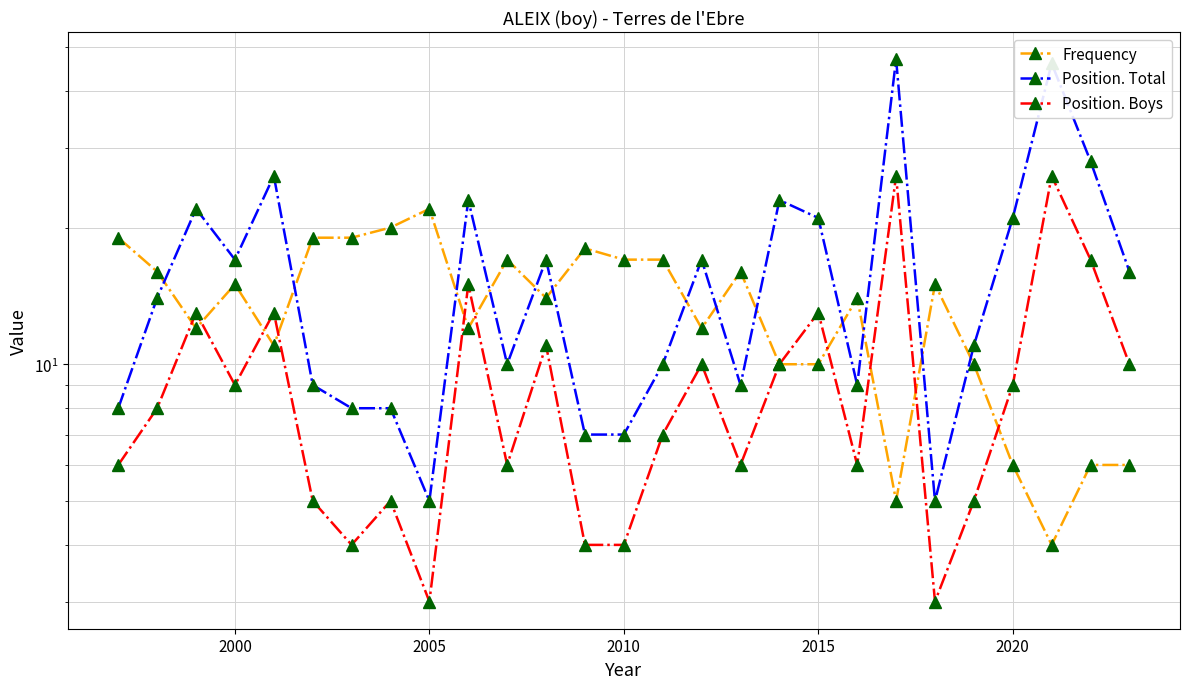

List the series in order of their peak value, lowest first.

Frequency, Position. Boys, Position. Total